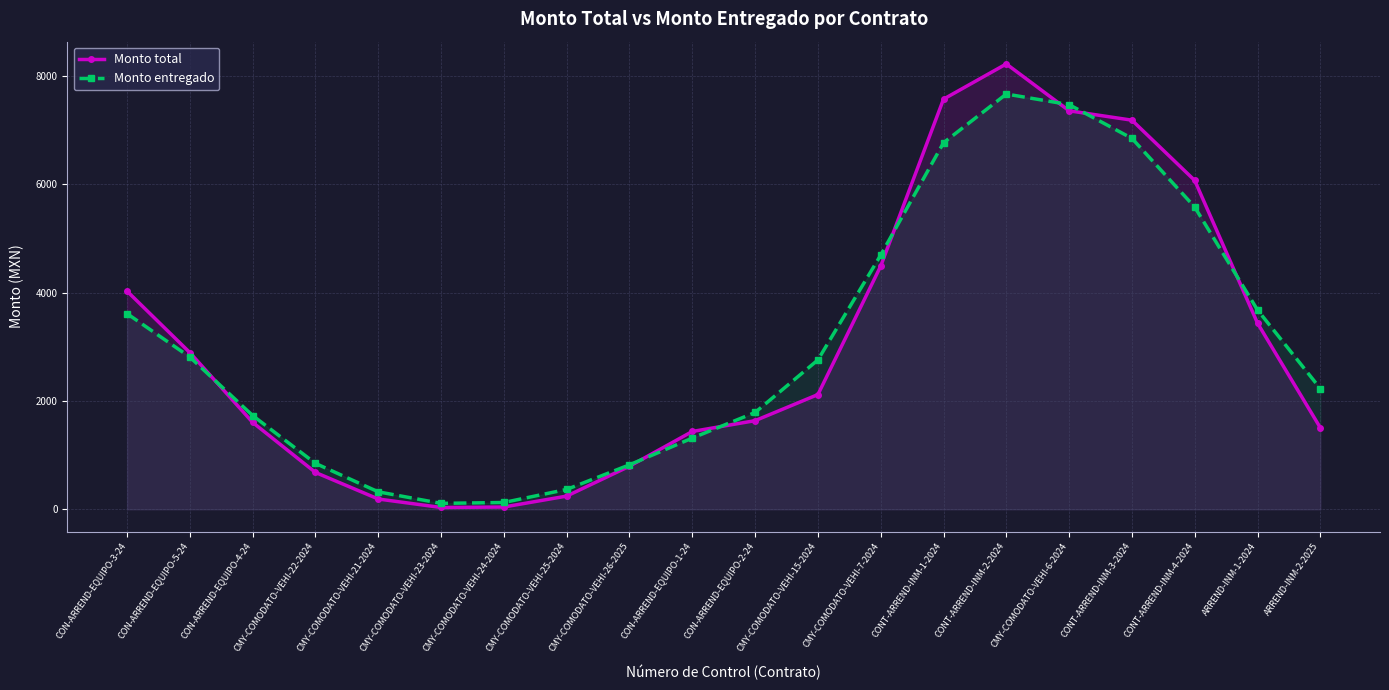

True or false: Monto entregado has a value of 3679.9 at ARREND-INM-1-2024.

True